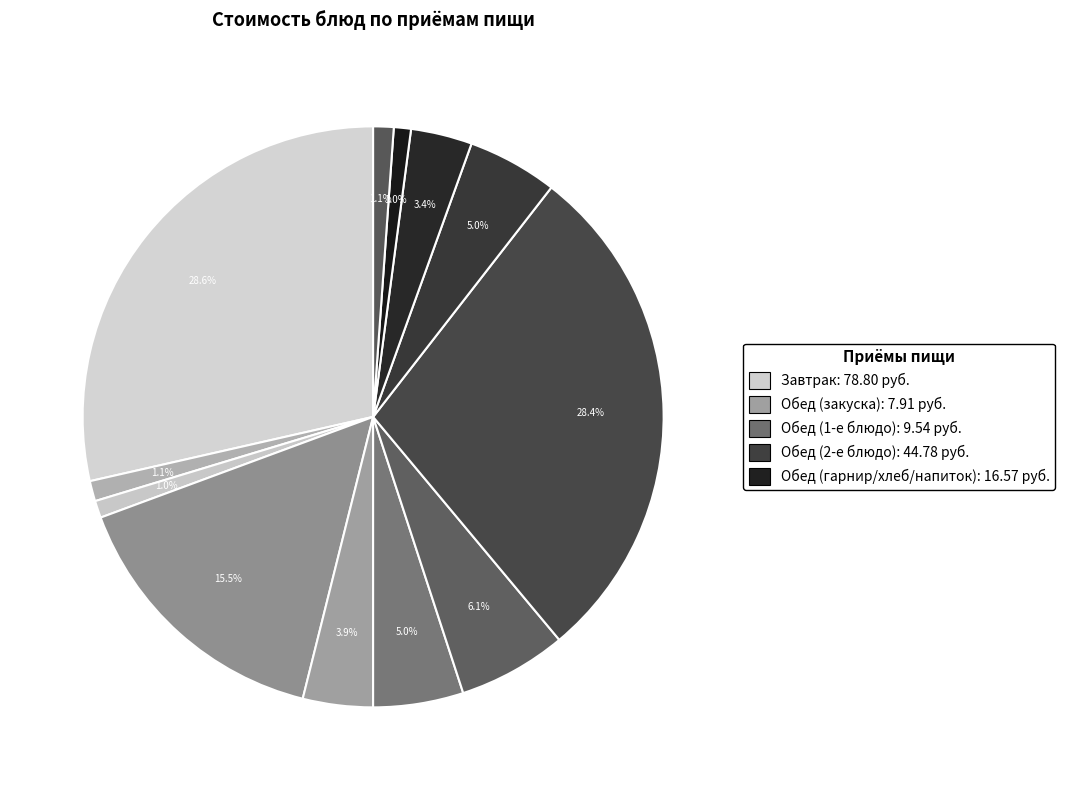

To the nearest percent, what is the difference between the largest and smallest slice percentages?

28%